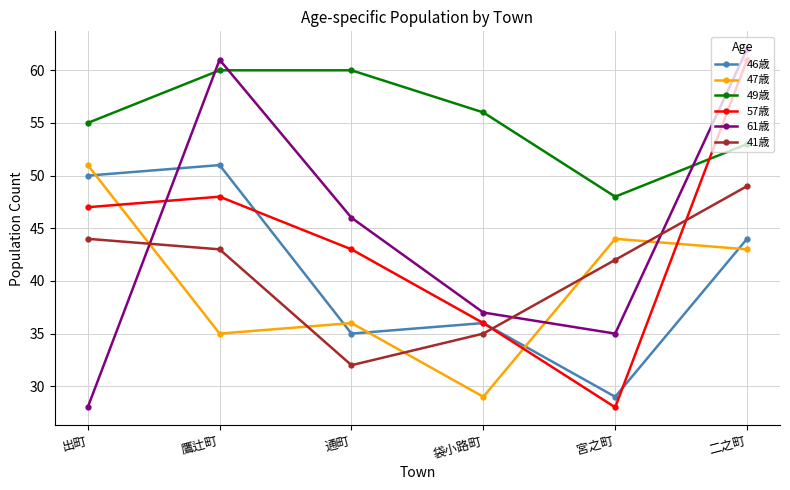

What value does the 46歳 series have at 出町, to the nearest 10?

50